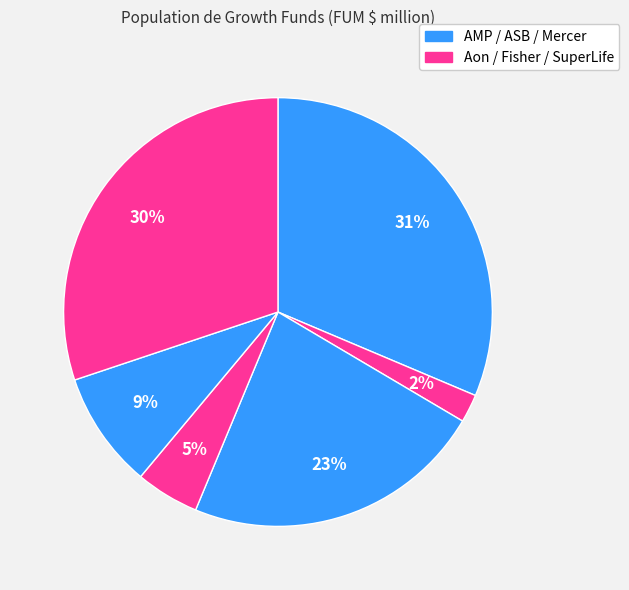

Count the number of slices in the pie.

6